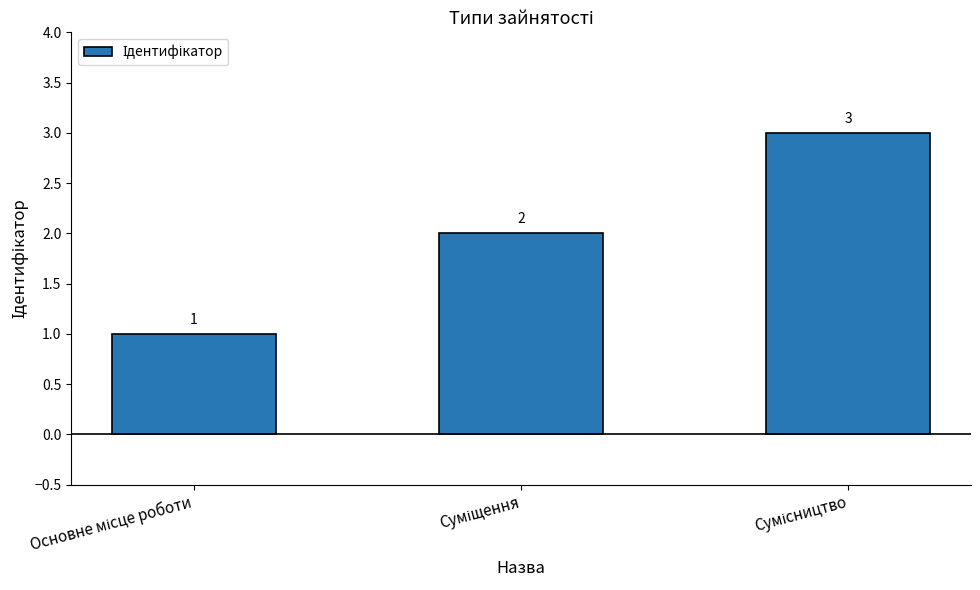

How many values are between 1 and 3?

3